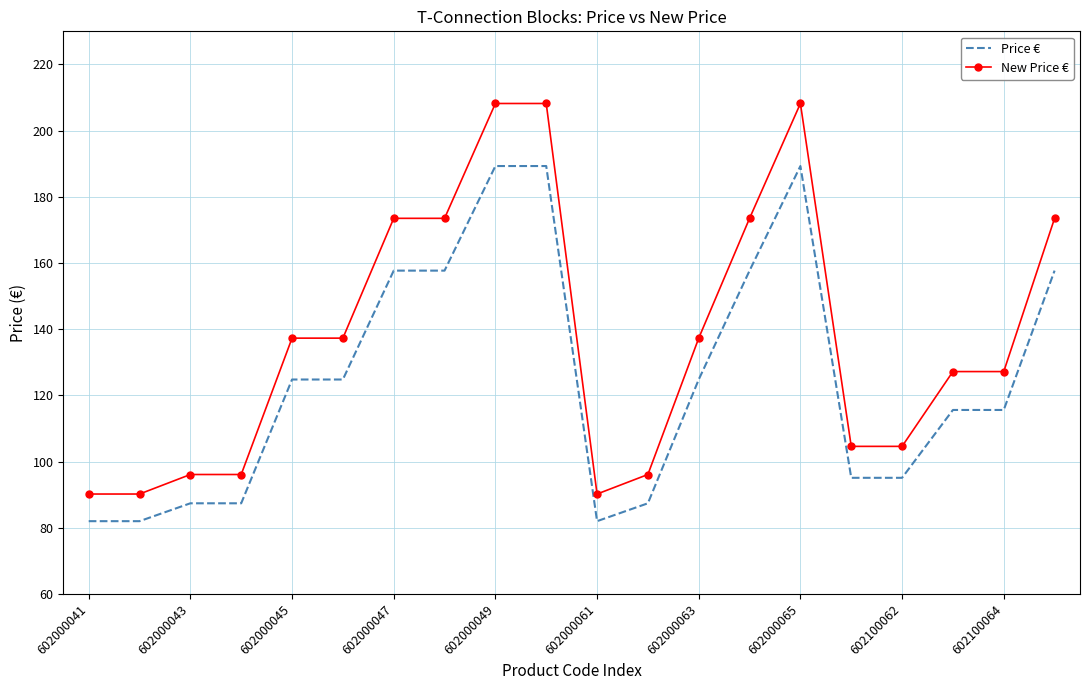

What is the maximum value for New Price €?

208.2